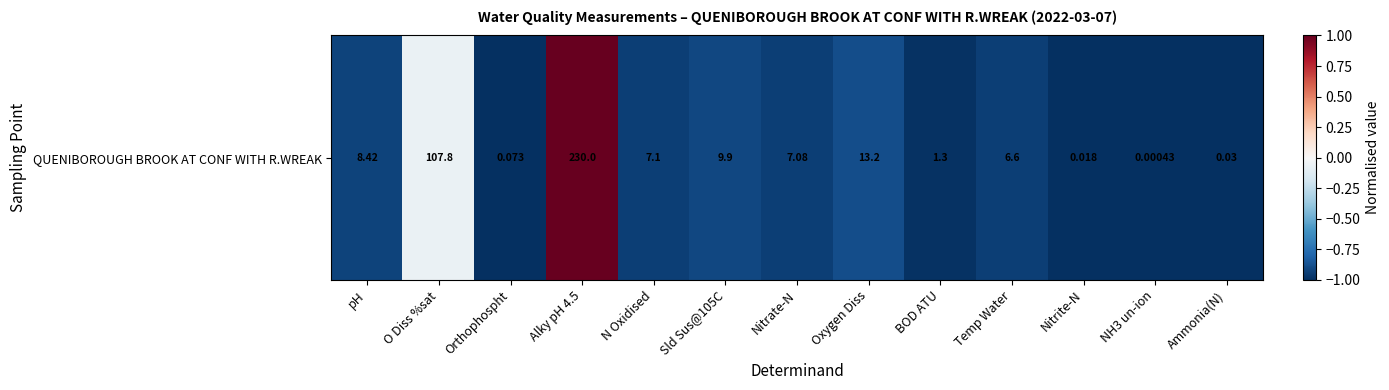

What value does the data have at O Diss %sat?

-0.1